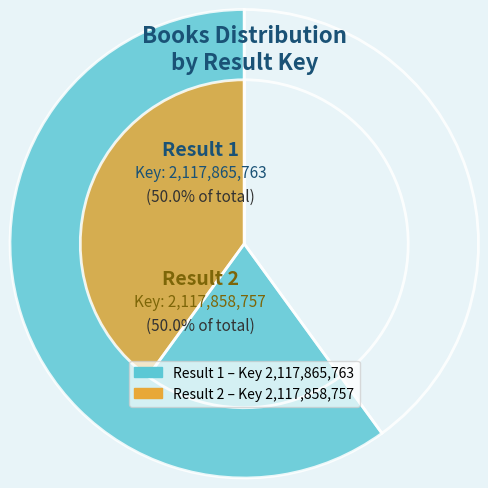

What percentage do 2 and 1 together represent?

100.0%